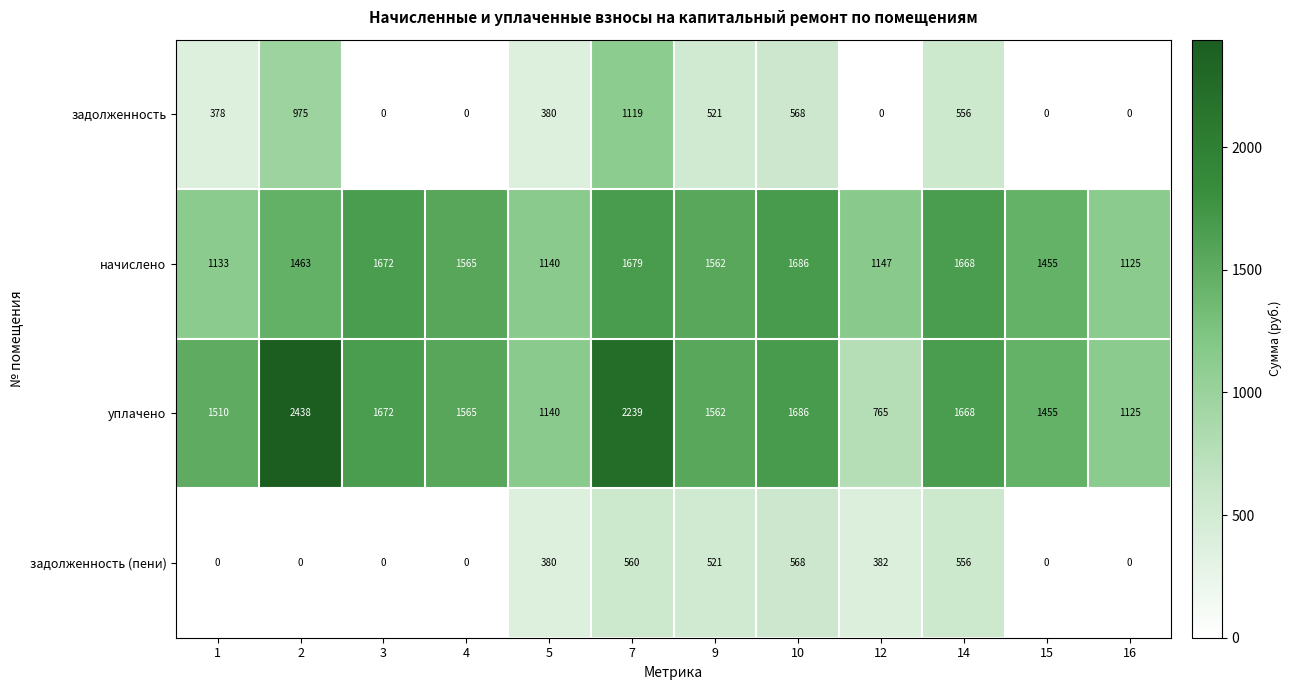

How many categories are shown in the chart?

12